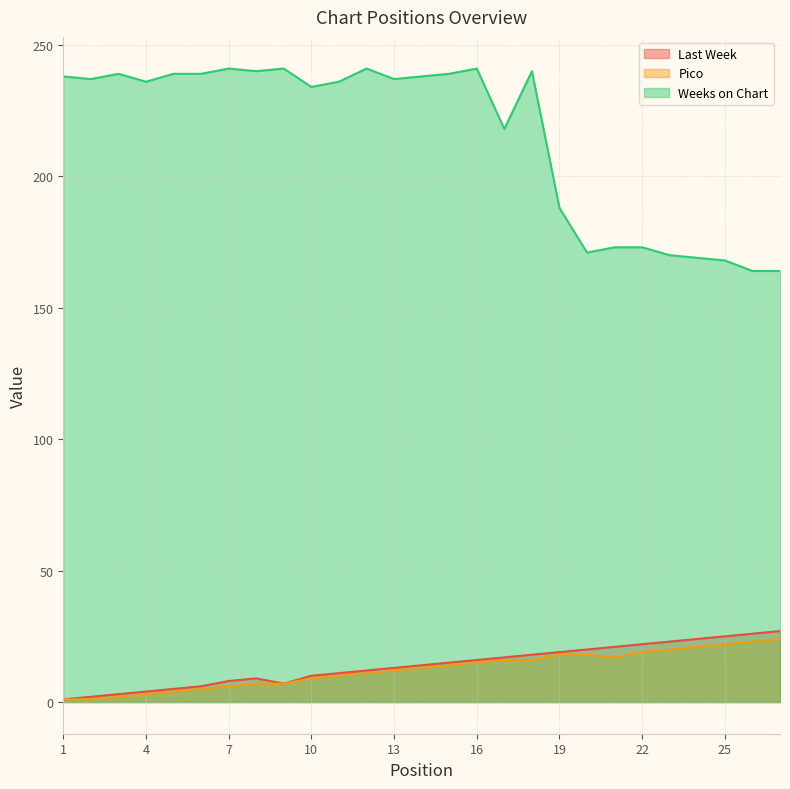

The value of Last Week at 3 is 3. True or false?

True